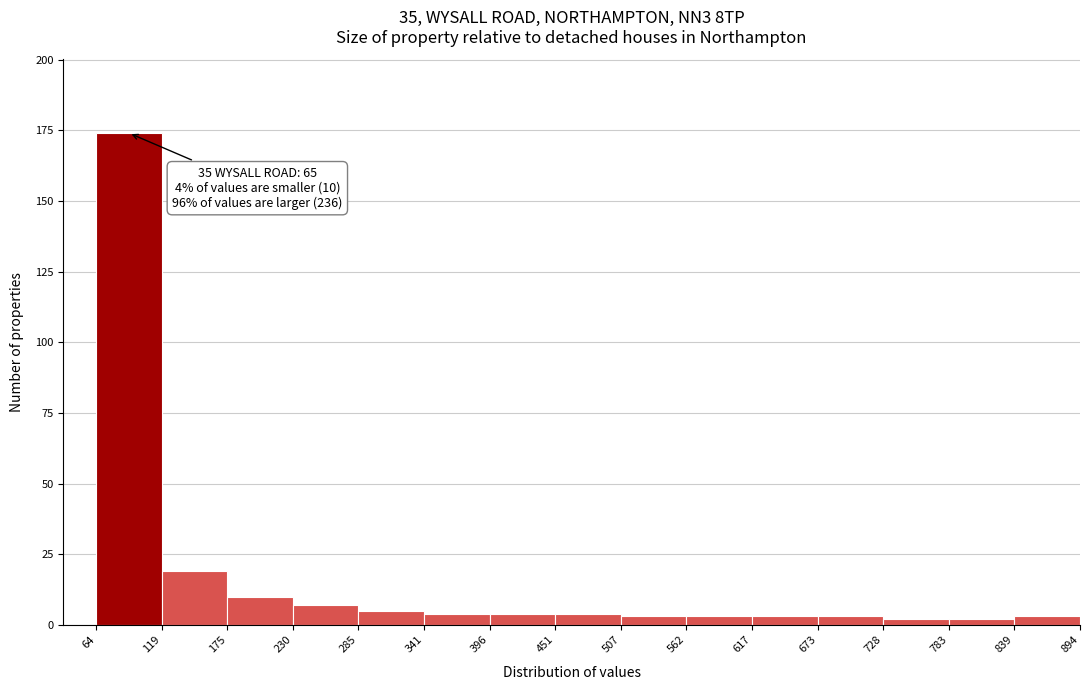

Which range on the x-axis has the tallest bar?

64 to 119